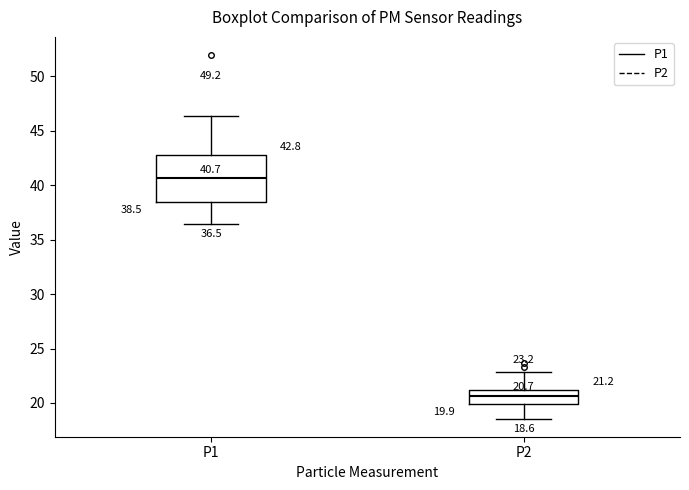

Which box's median line is the lowest?

P2